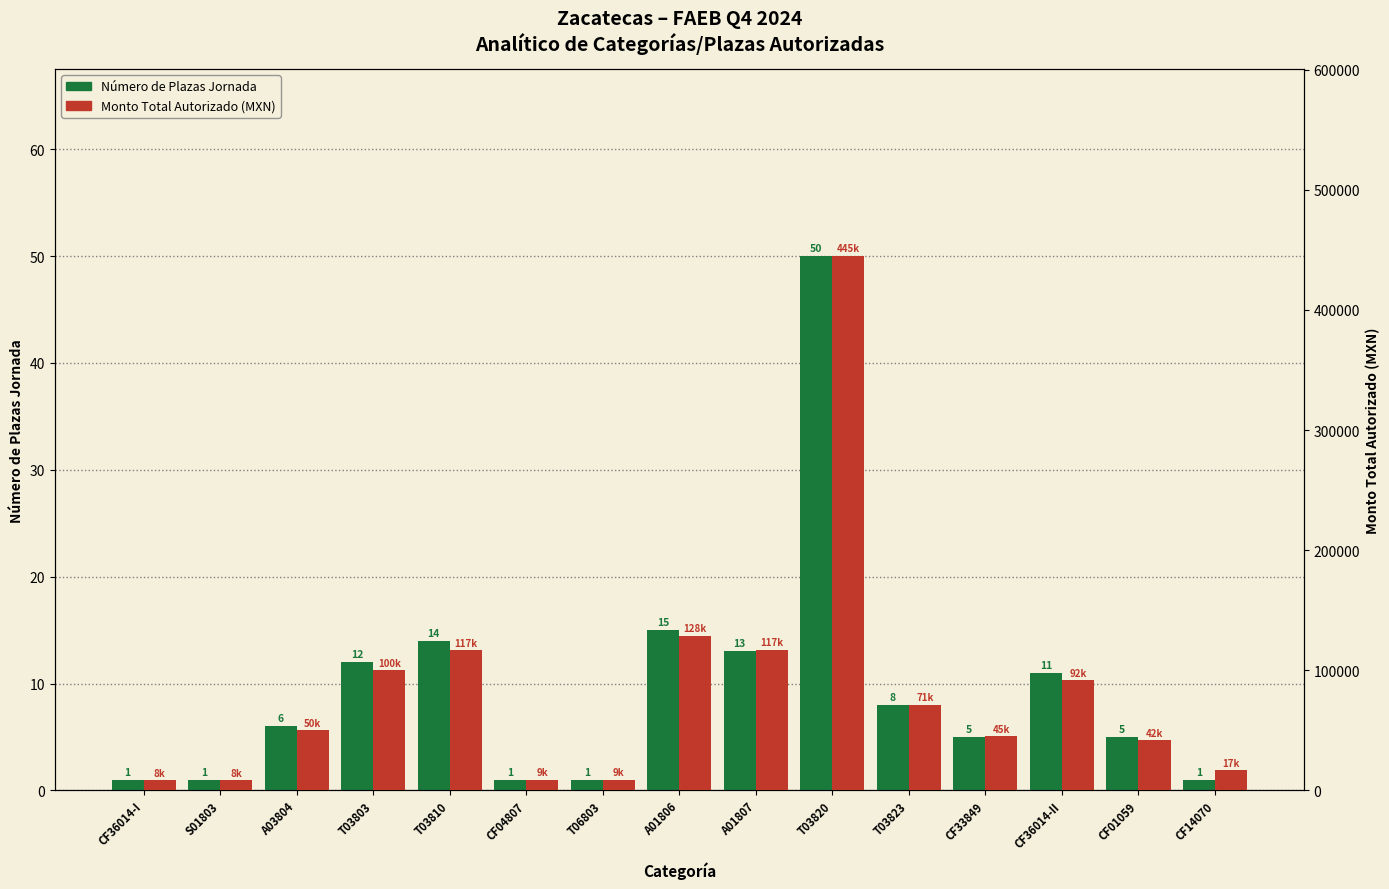

Which series has the largest range (max minus min)?

Monto Total Autorizado (MXN)